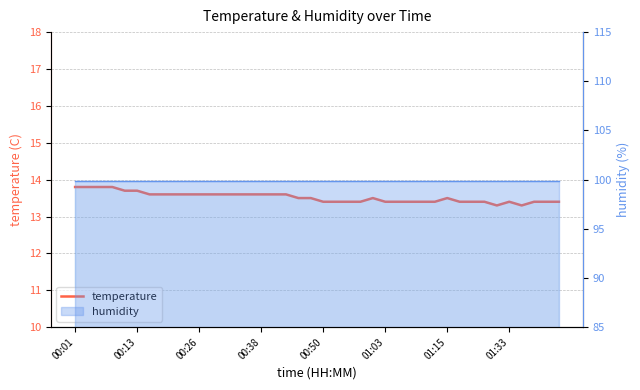

What is the difference between the second highest and second lowest values?

0.5